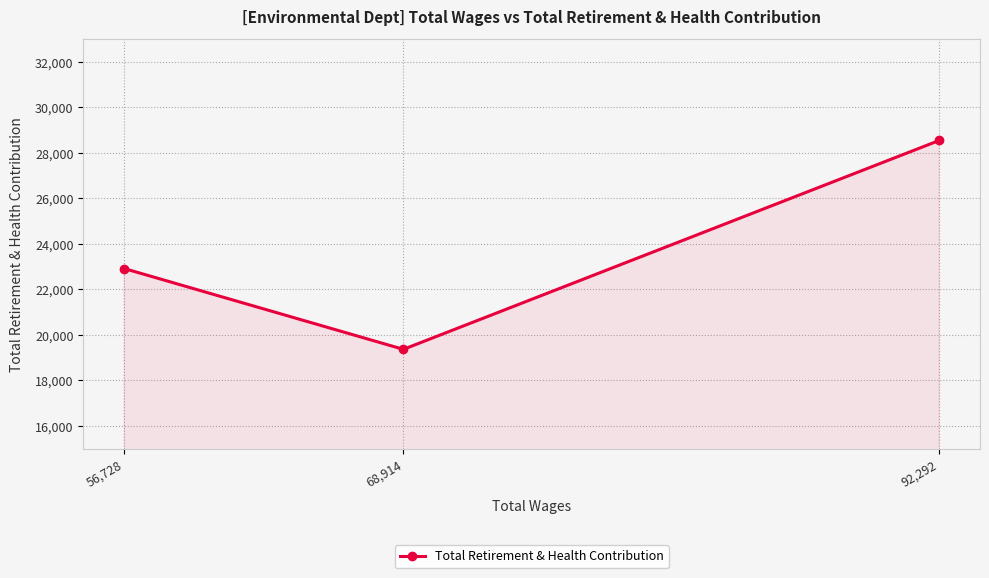

What is the sum of all values?

70837